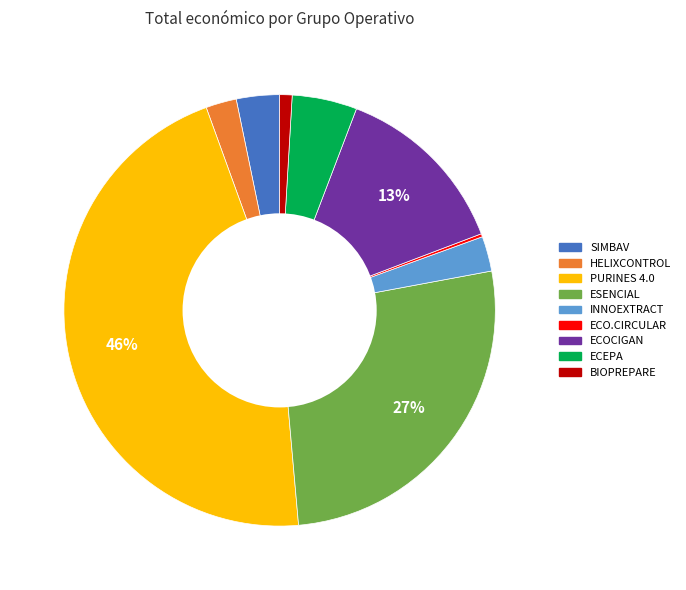

Which category has the biggest portion of the pie?

PURINES 4.0